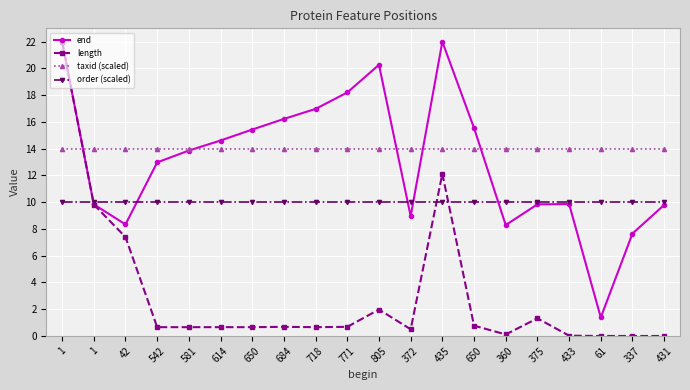

How many lines are shown in the chart?

4